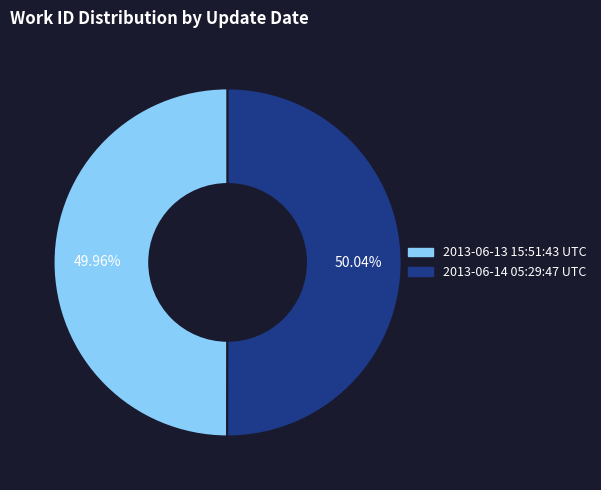

What is the ratio of the value at 2013-06-14 05:29:47 UTC to the value at 2013-06-13 15:51:43 UTC?

1.0